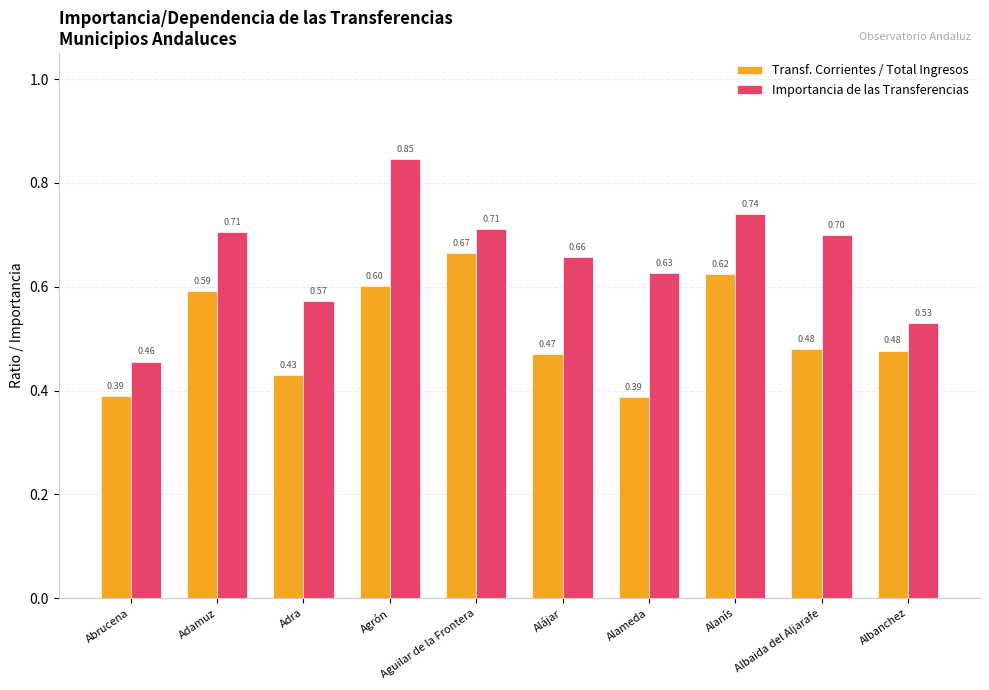

At which label is Importancia de las Transferencias closest to 0?

Abrucena